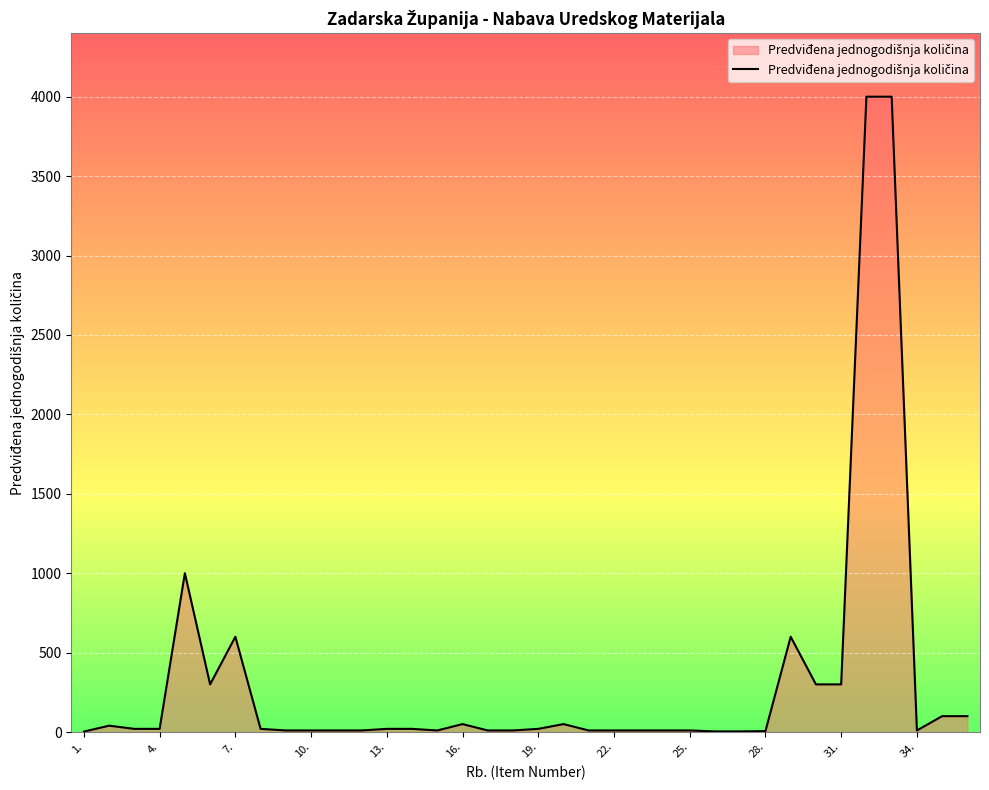

What is the greatest value displayed?

4000